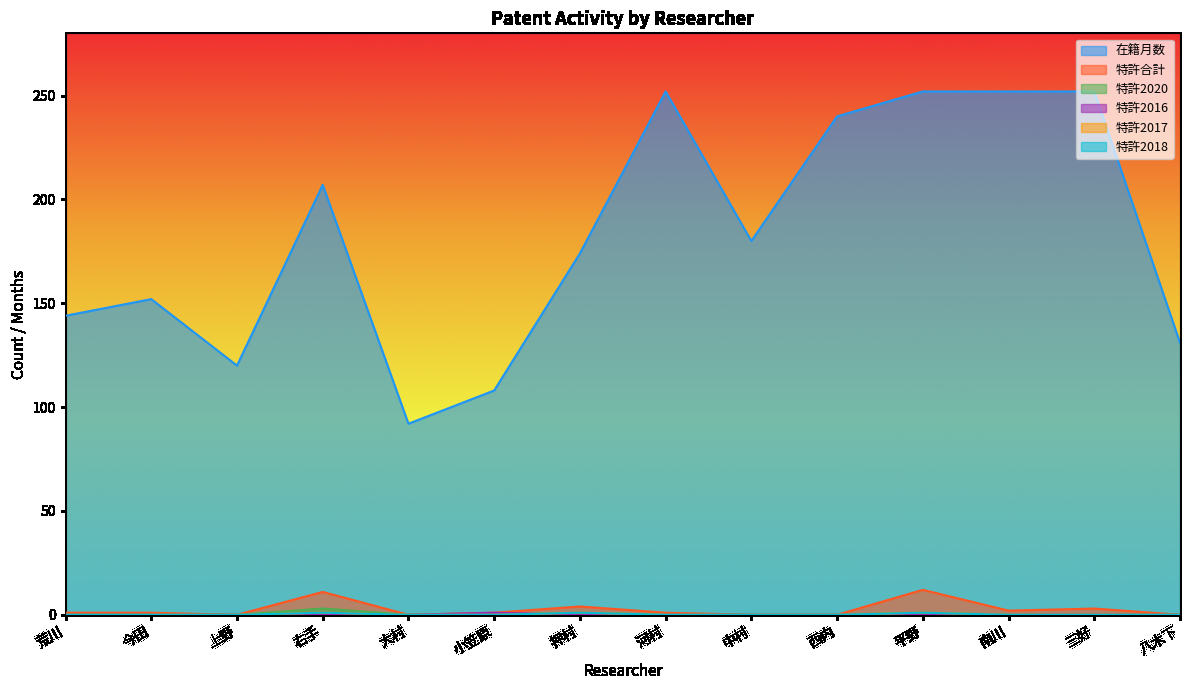

What is the sum of all 特許2020 values?

5